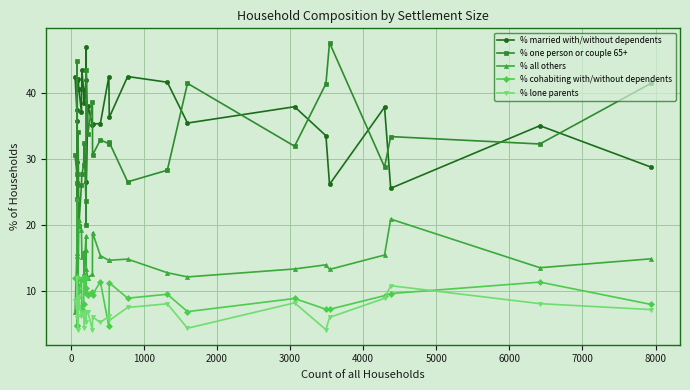

True or false: % cohabiting with/without dependents and % married with/without dependents intersect in this chart.

False